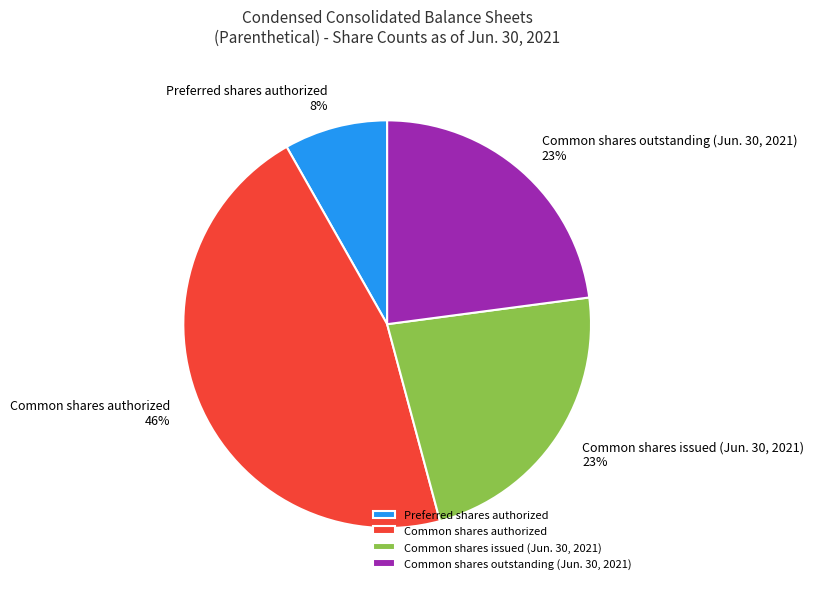

Which slice is the smallest?

Preferred shares authorized